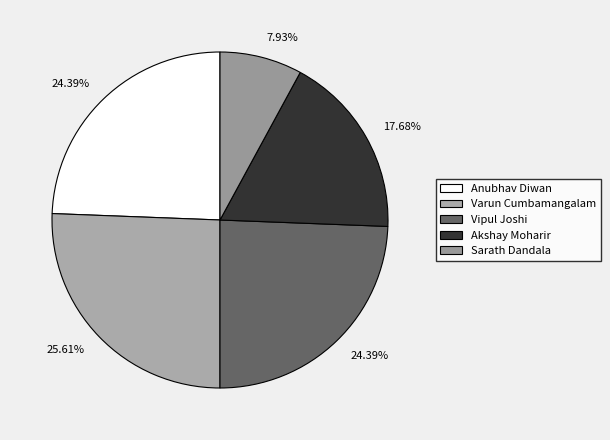

How many slices are in this pie chart?

5